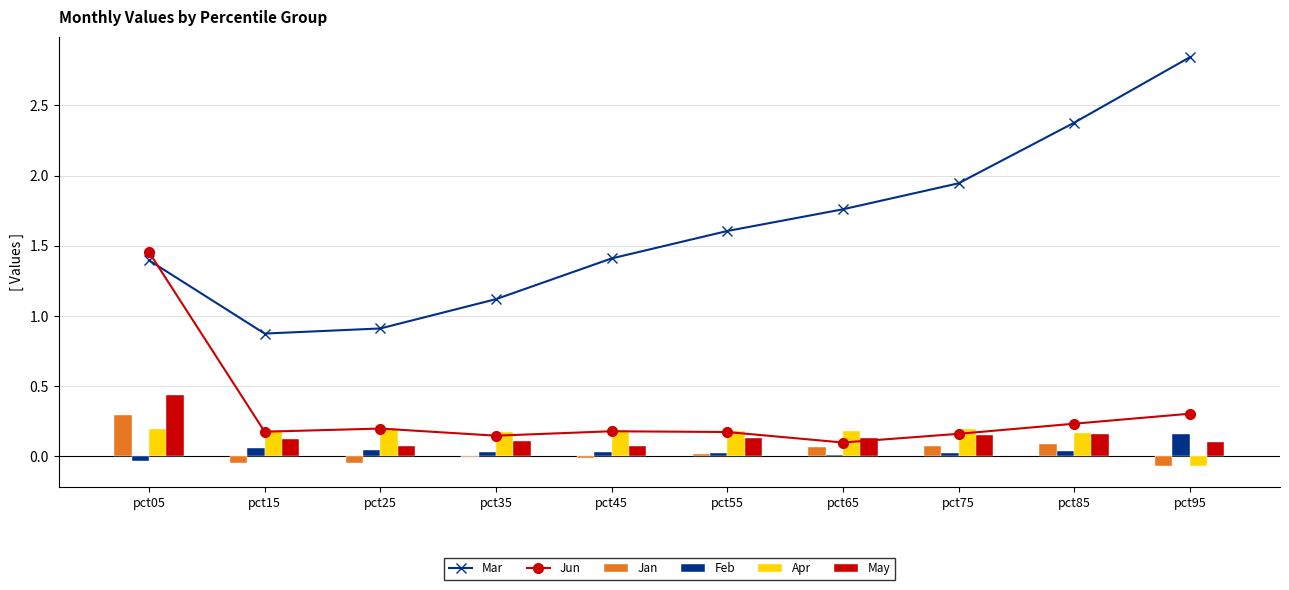

How many data points in Apr are less than 0?

1